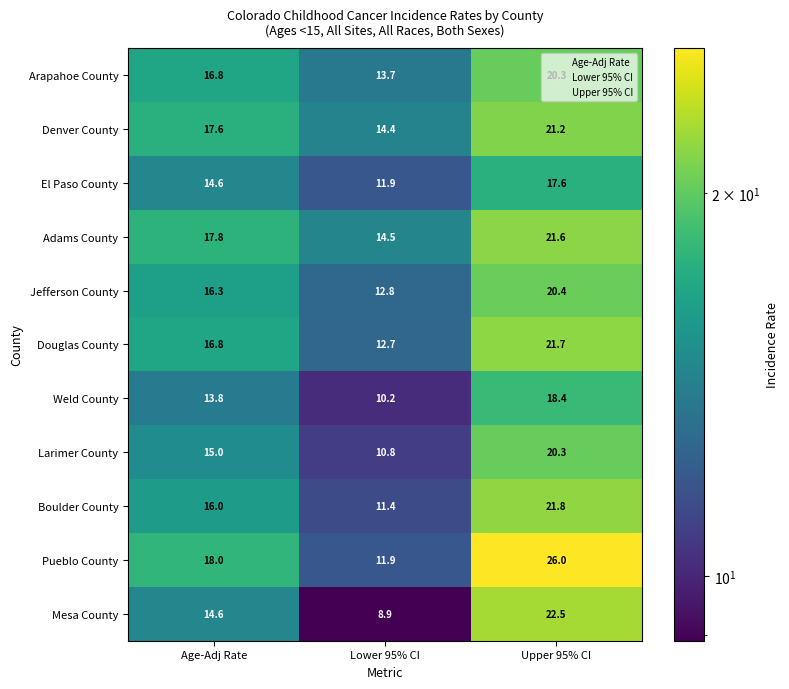

The value of Jefferson County at Lower 95% CI is 3.6. True or false?

False